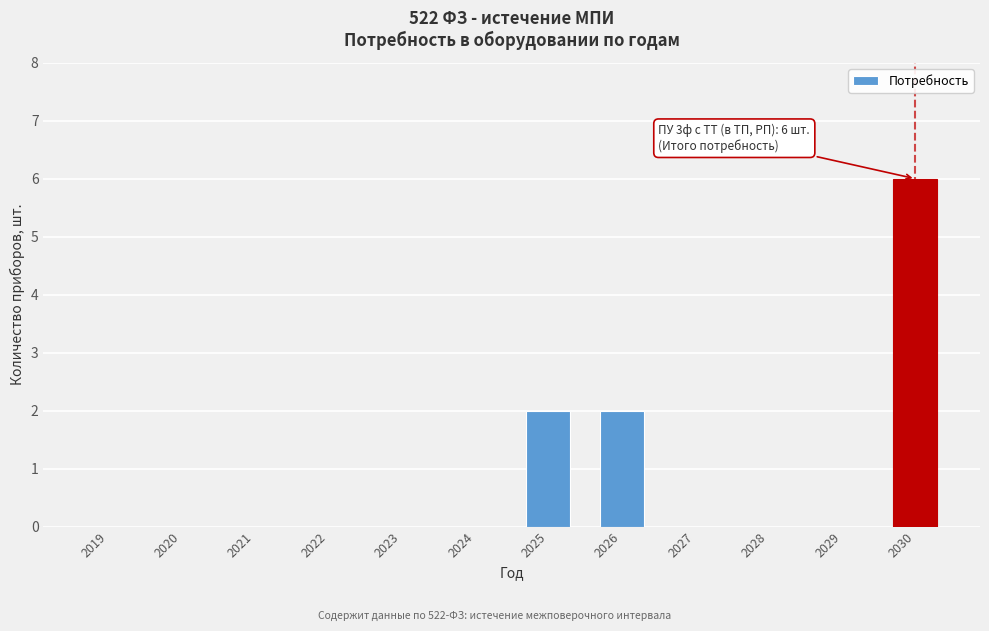

Reading right to left, transcribe all the data shown in this chart.

2030=6	2029=0	2028=0	2027=0	2026=2	2025=2	2024=0	2023=0	2022=0	2021=0	2020=0	2019=0